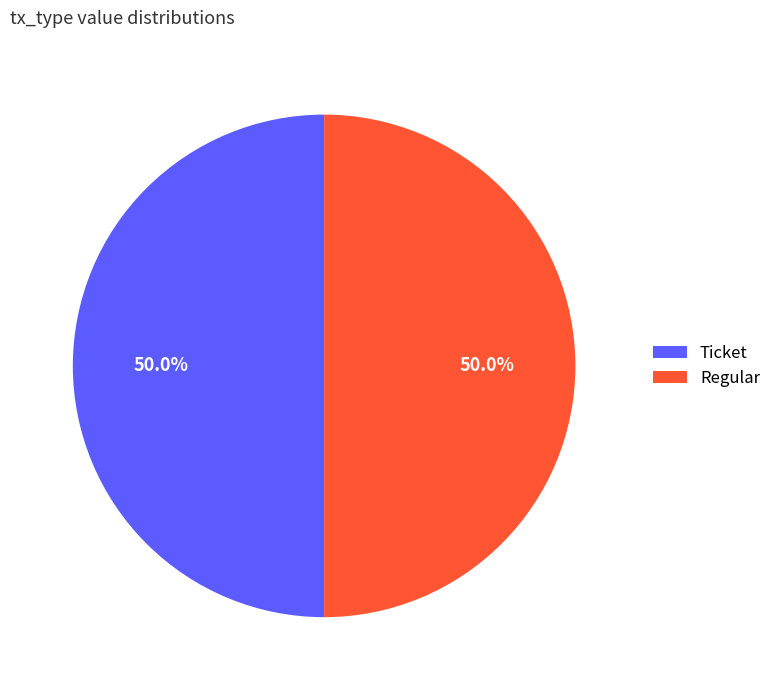

To the nearest percent, what is the average slice percentage?

50%